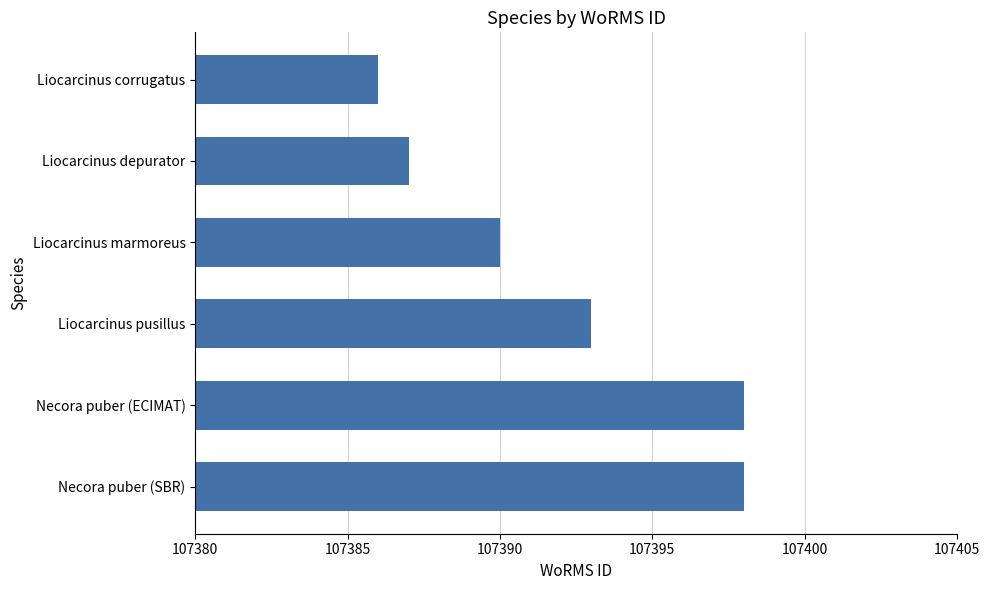

What position from the top is Liocarcinus marmoreus?

3